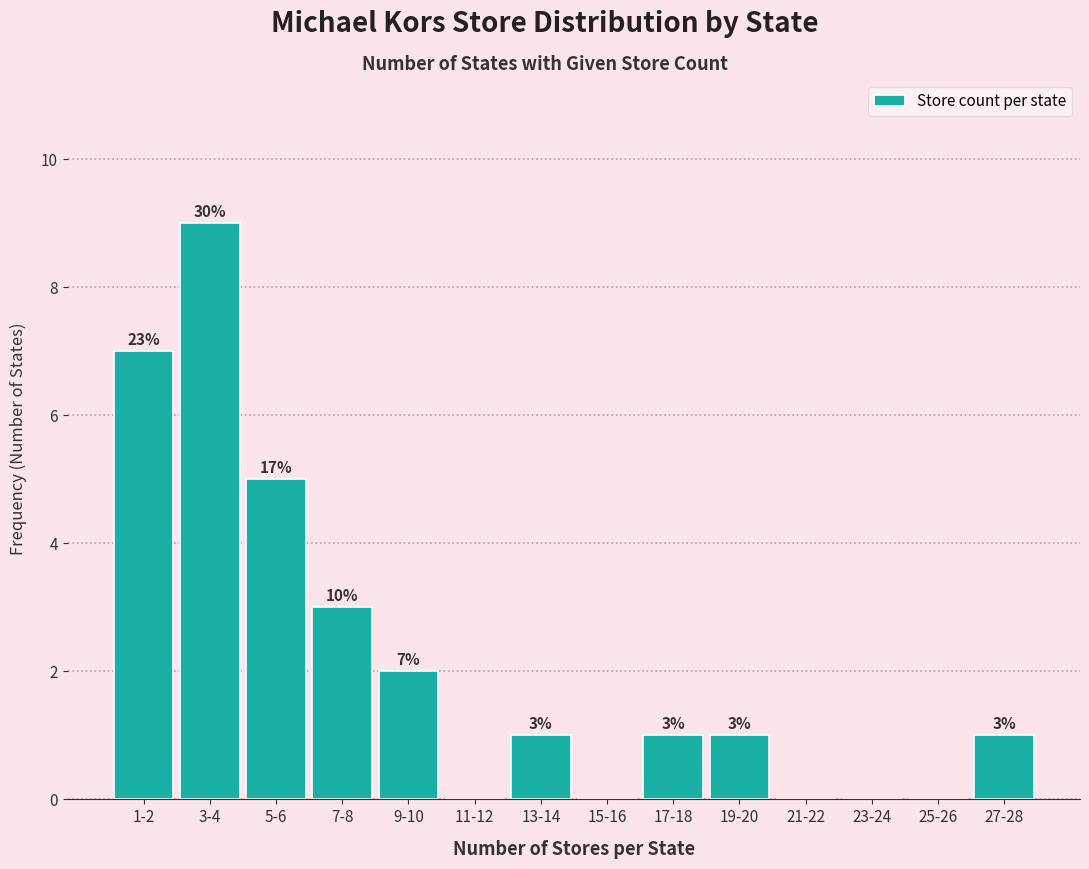

Reading left to right, list all the values displayed in this chart.

1-2=7	3-4=9	5-6=5	7-8=3	9-10=2	11-12=0	13-14=1	15-16=0	17-18=1	19-20=1	21-22=0	23-24=0	25-26=0	27-28=1